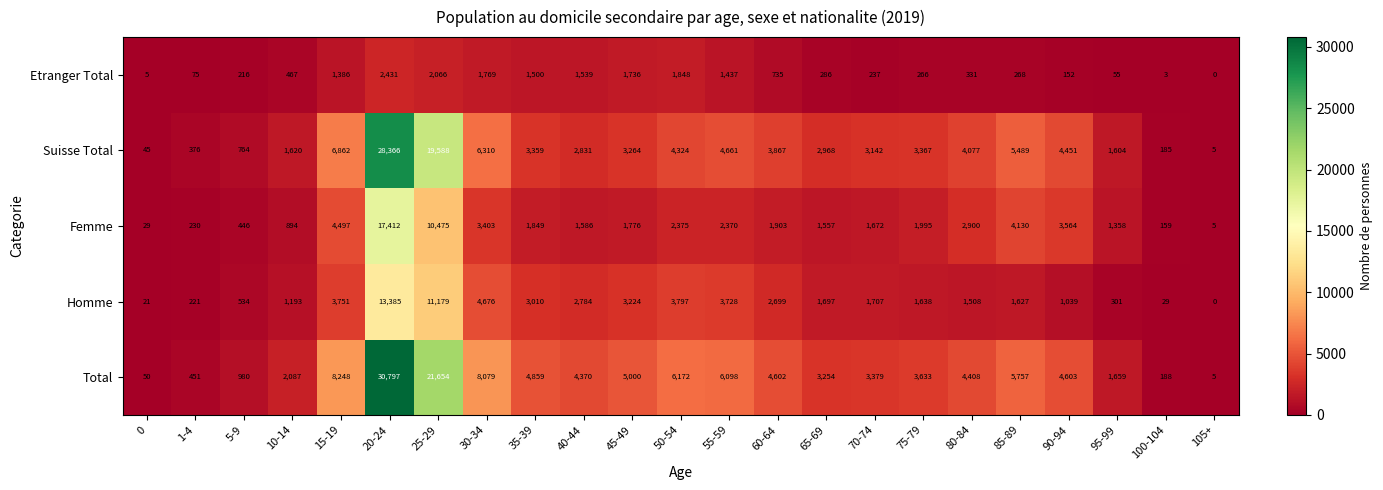

Which series has the largest total across all categories?

Total